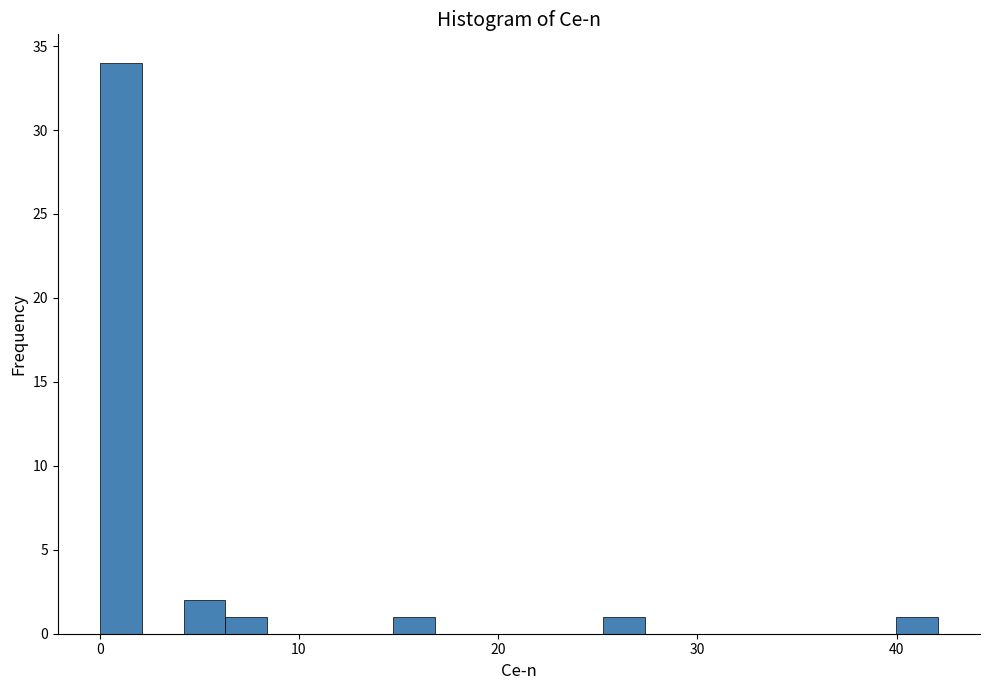

Around what value on the x-axis is the tallest bar? Give the approximate position of its centre, as read against the axis.

1